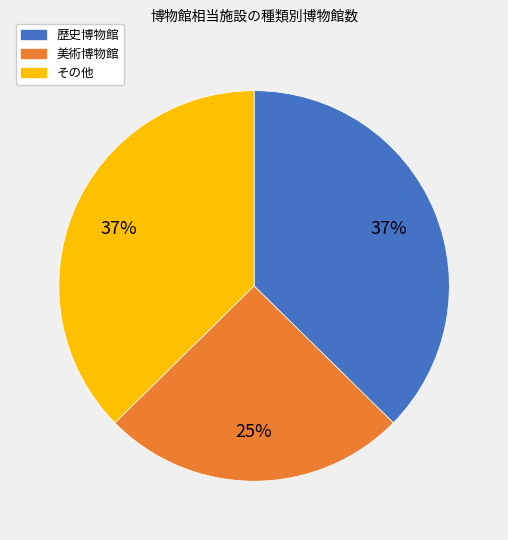

To the nearest percent, what is the difference between the largest and smallest slice percentages?

12%